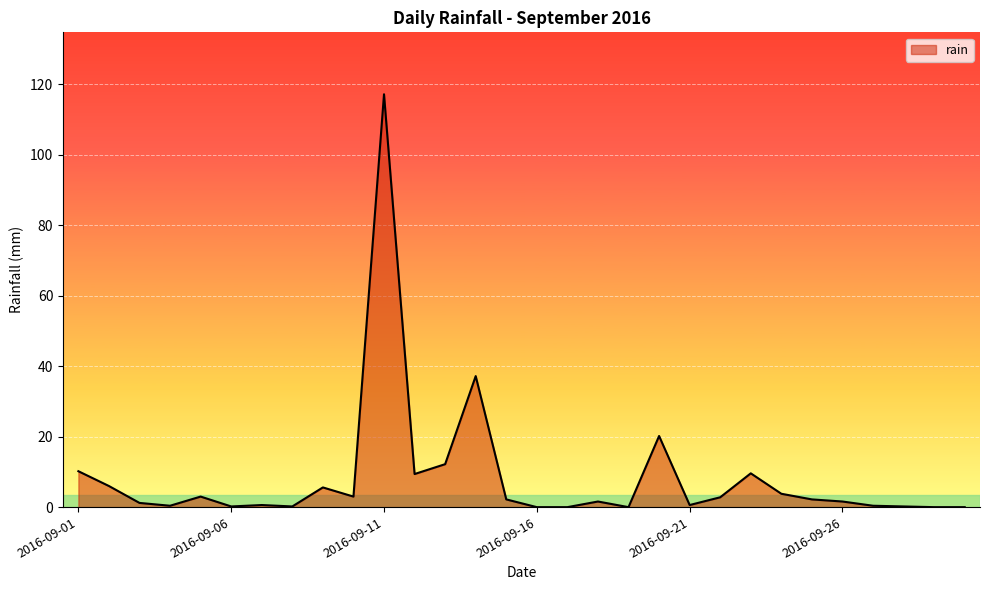

What is the difference between the maximum and minimum values?

117.2